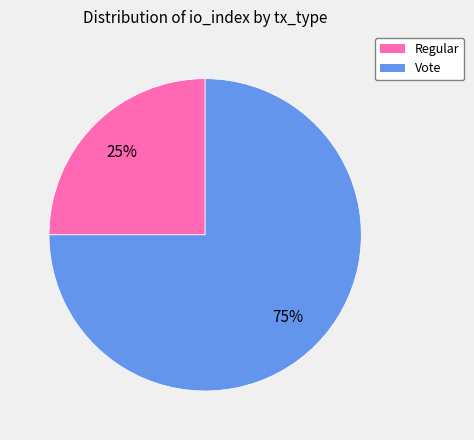

Rank the categories by value from lowest to highest.

Regular, Vote